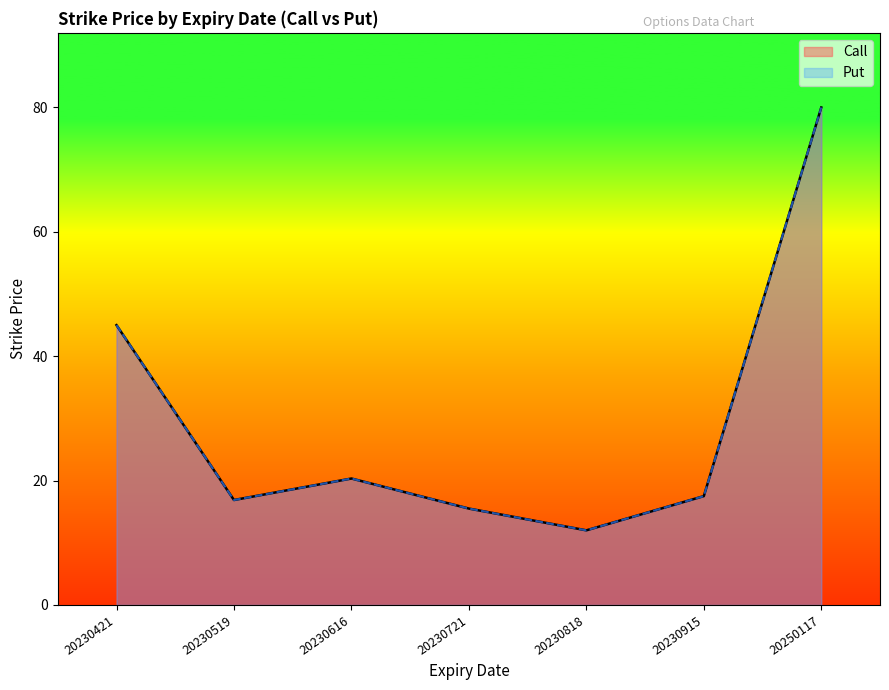

Which has a higher value, 20230915 or 20230616?

20230616